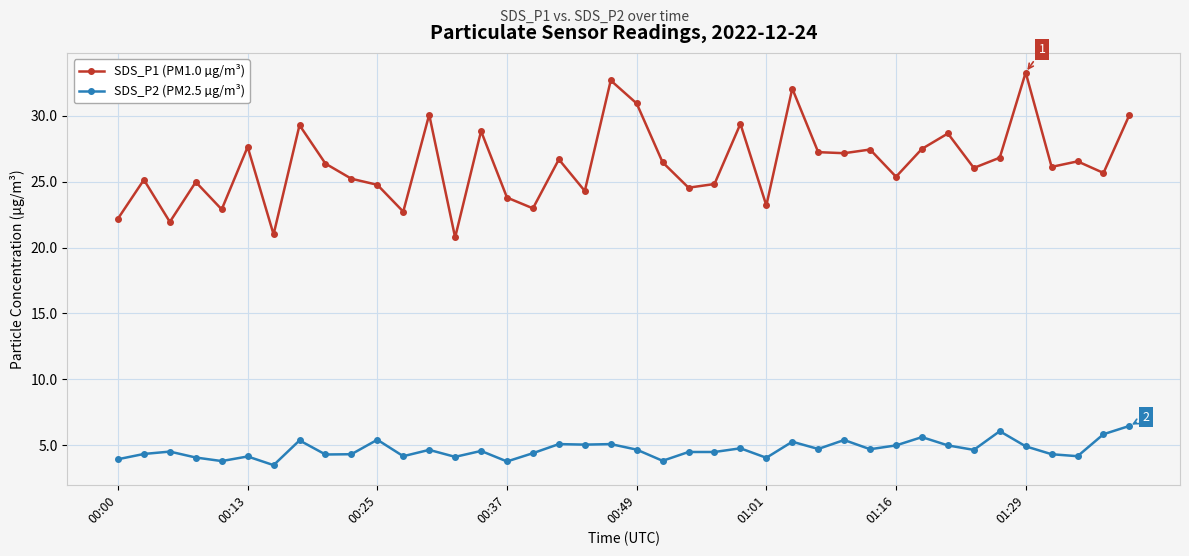

In SDS_P1 (PM1.0 µg/m³), how many points are higher than both neighbors (excluding endpoints)?

14